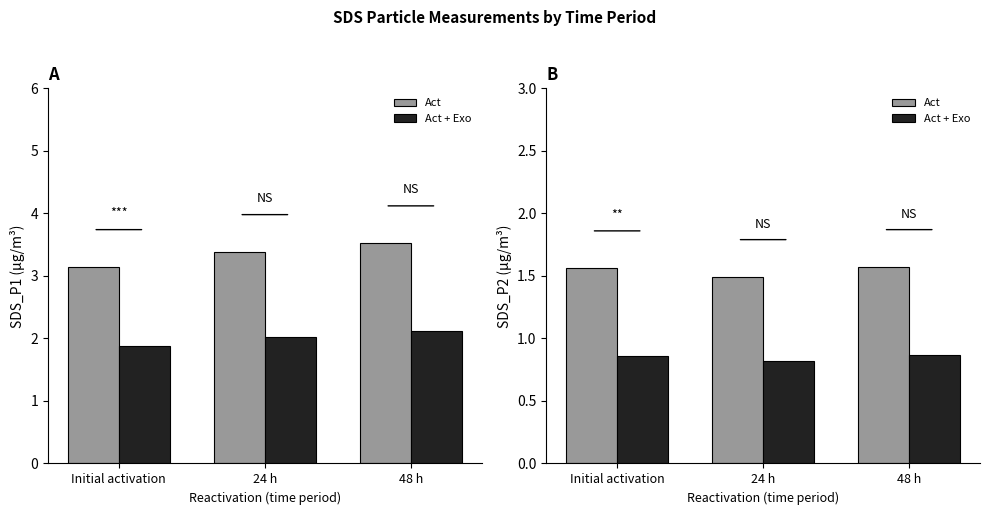

Does the chart contain any negative values?

No